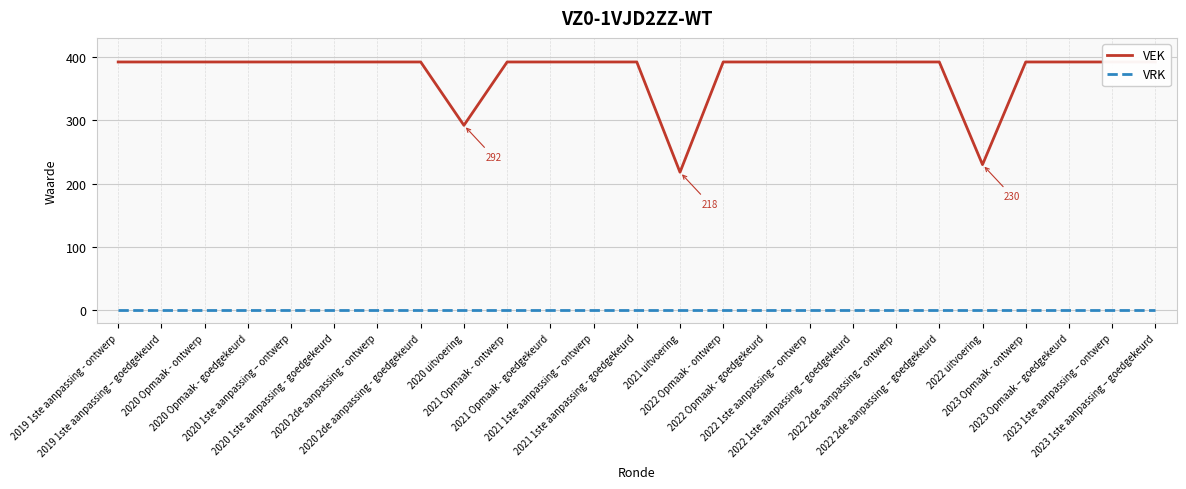

The value of VEK at 2020 Opmaak - goedgekeurd is 674. True or false?

False